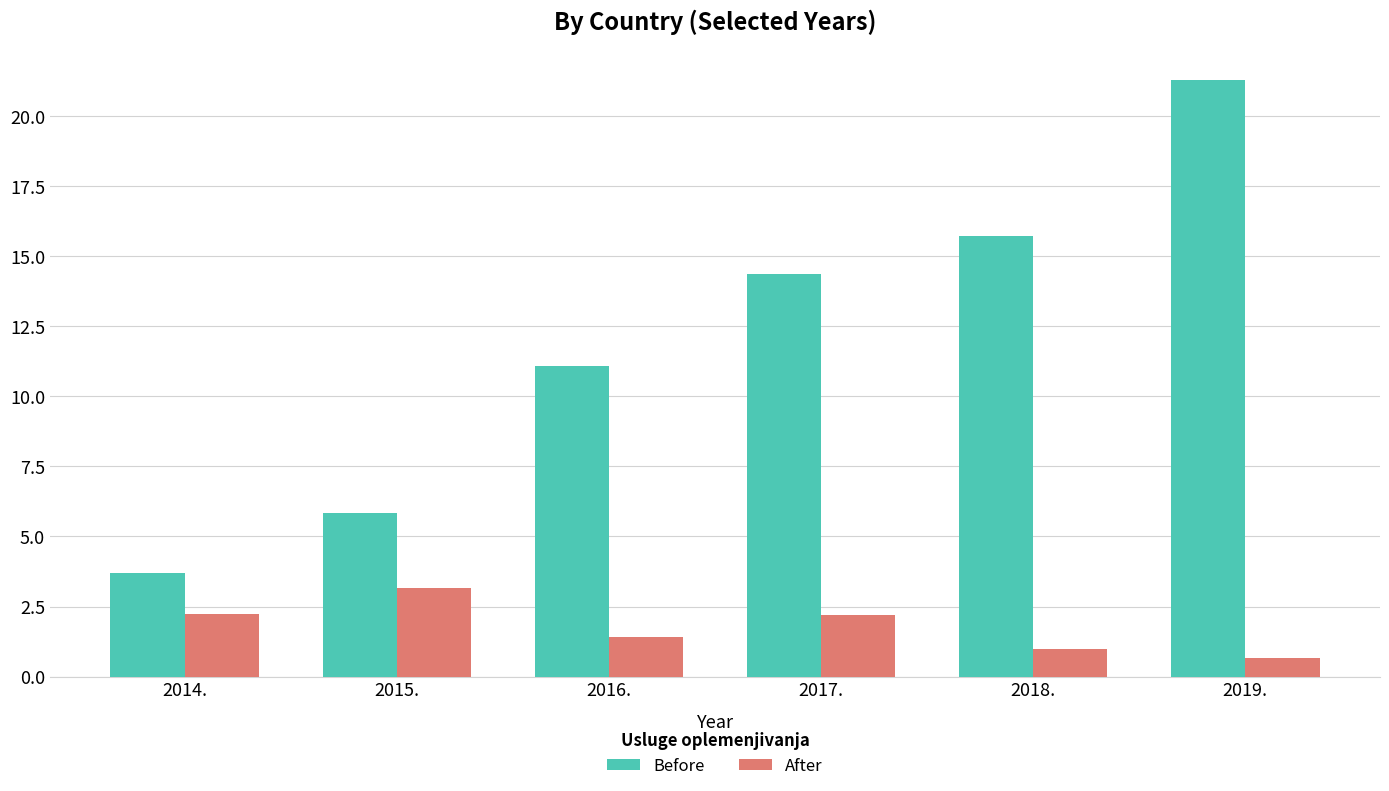

What are all the series names shown in the legend?

Before, After